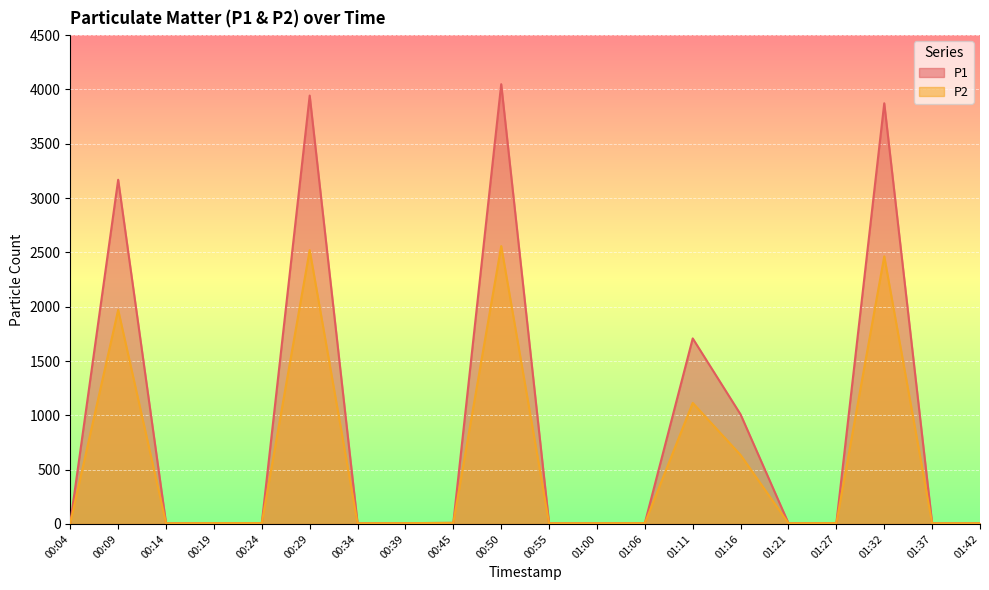

At which label is P2 closest to 1282?

01:11